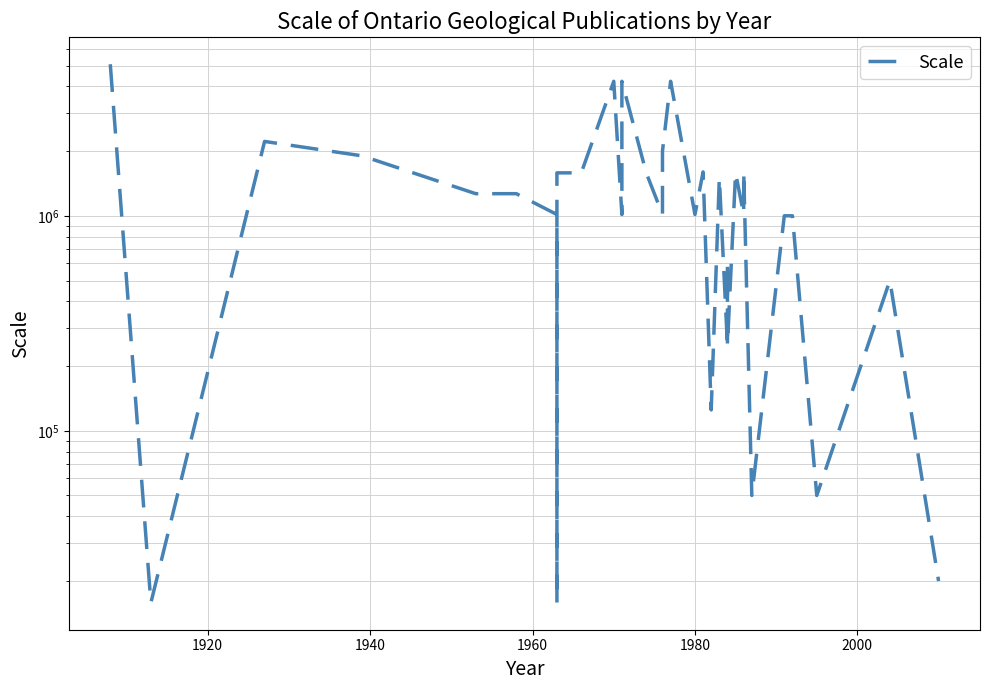

How many data points are less than 1267200?

18